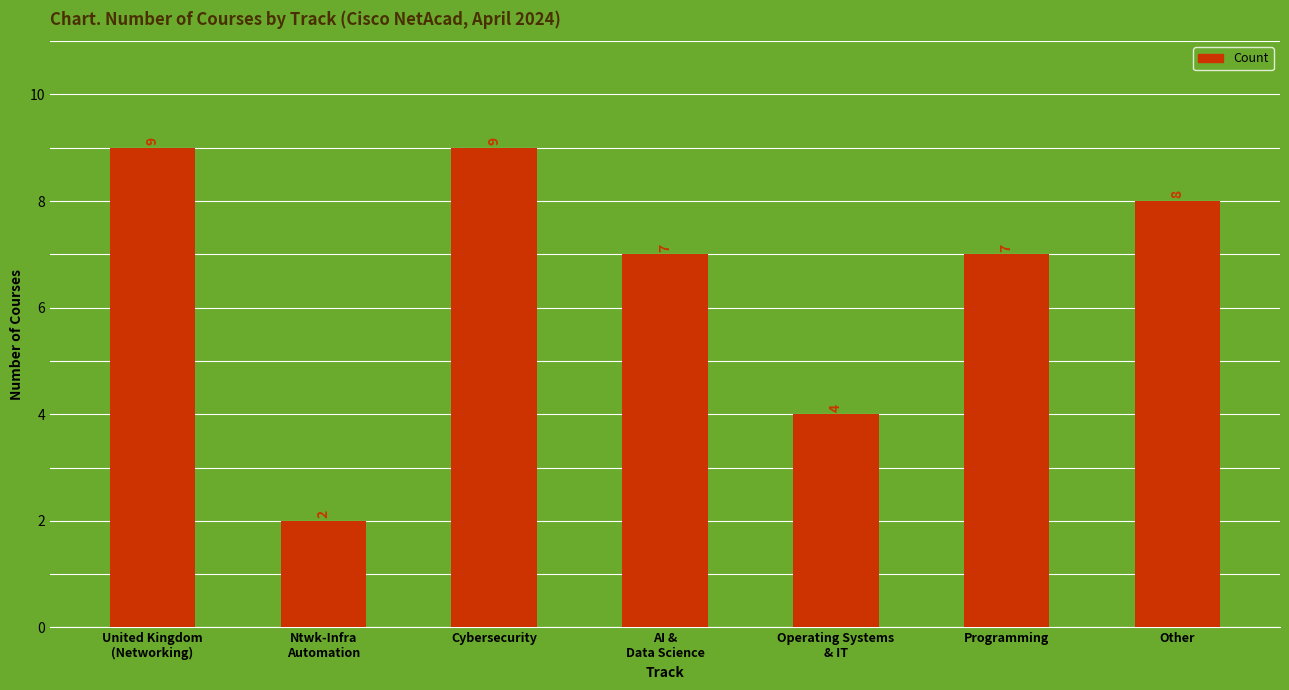

Reading right to left, what are all the values shown in this chart?

8	7	4	7	9	2	9